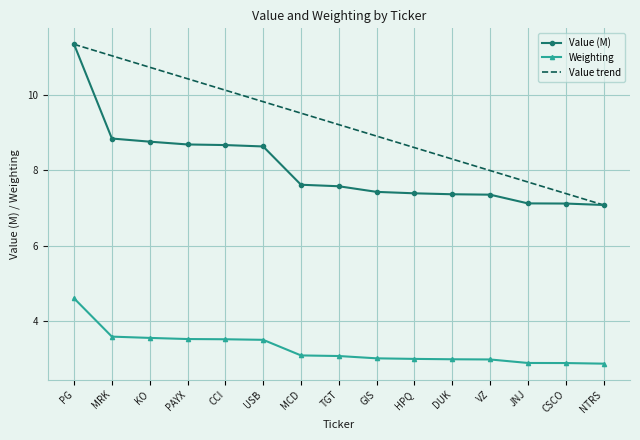

True or false: Value (M) has a value of 1.7 at HPQ.

False